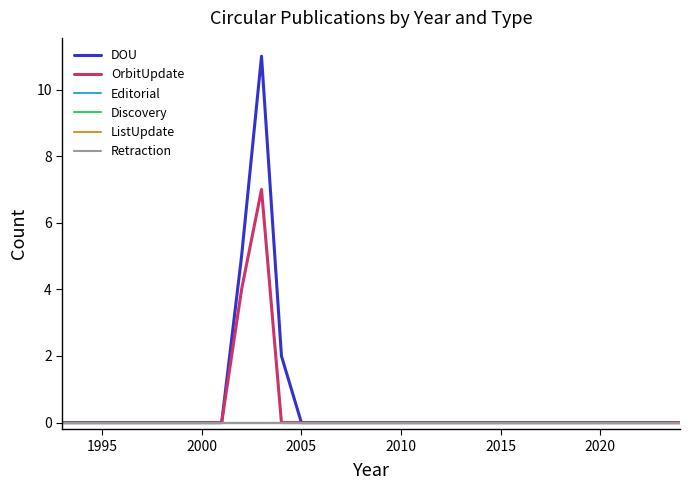

True or false: ListUpdate has more than 2 interior local peaks.

False